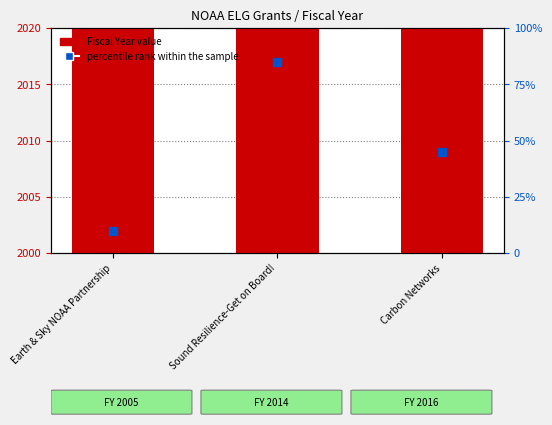

How many data points does each series have?

3